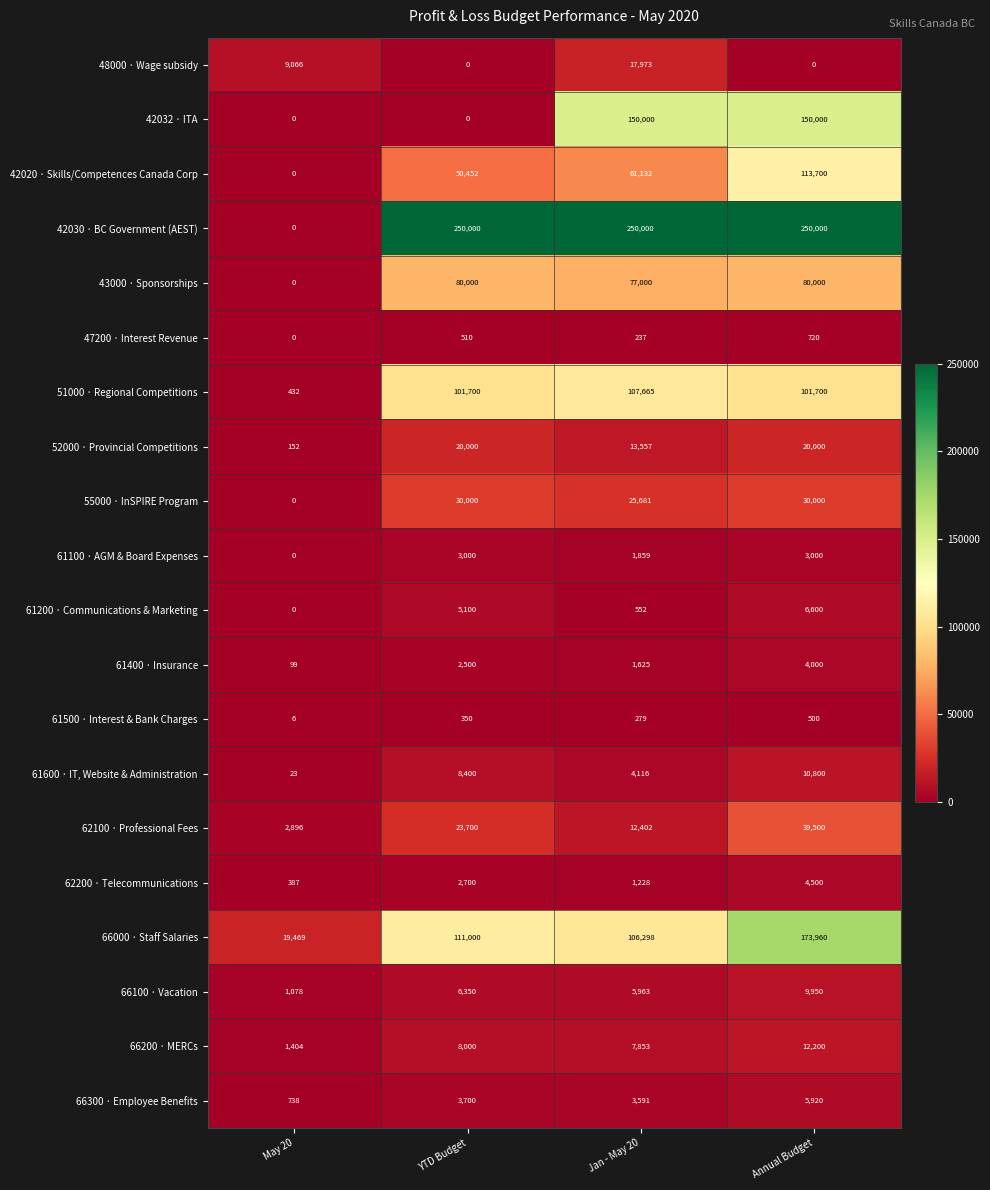

Is it true that 66000 · Staff Salaries equals 148491 at YTD Budget?

False